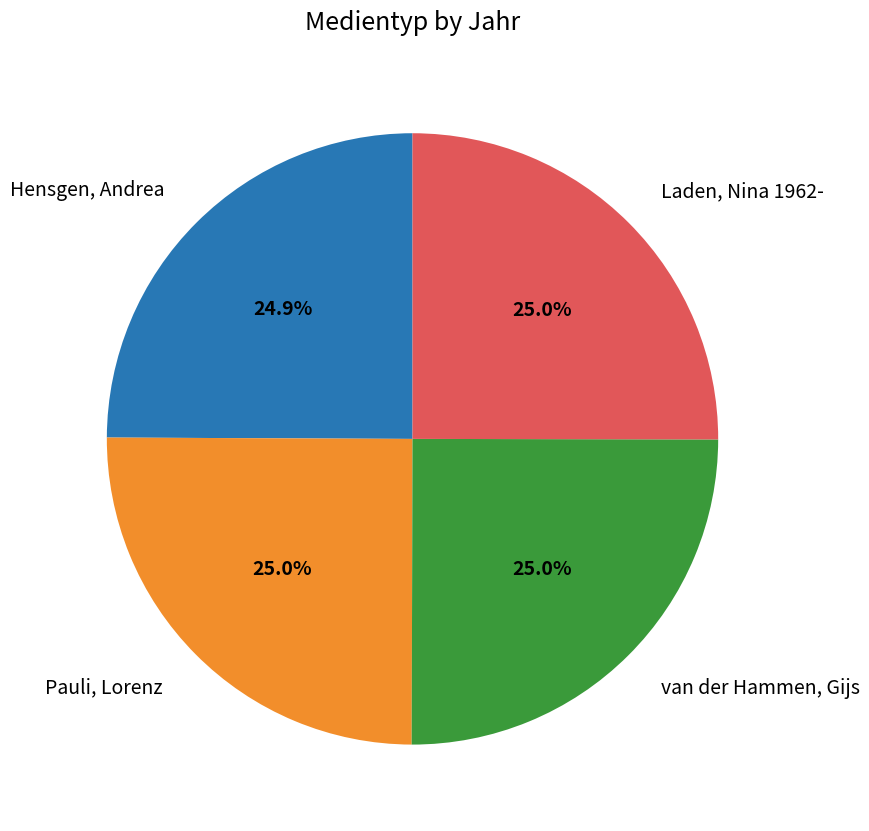

Is there a majority slice in this chart?

No